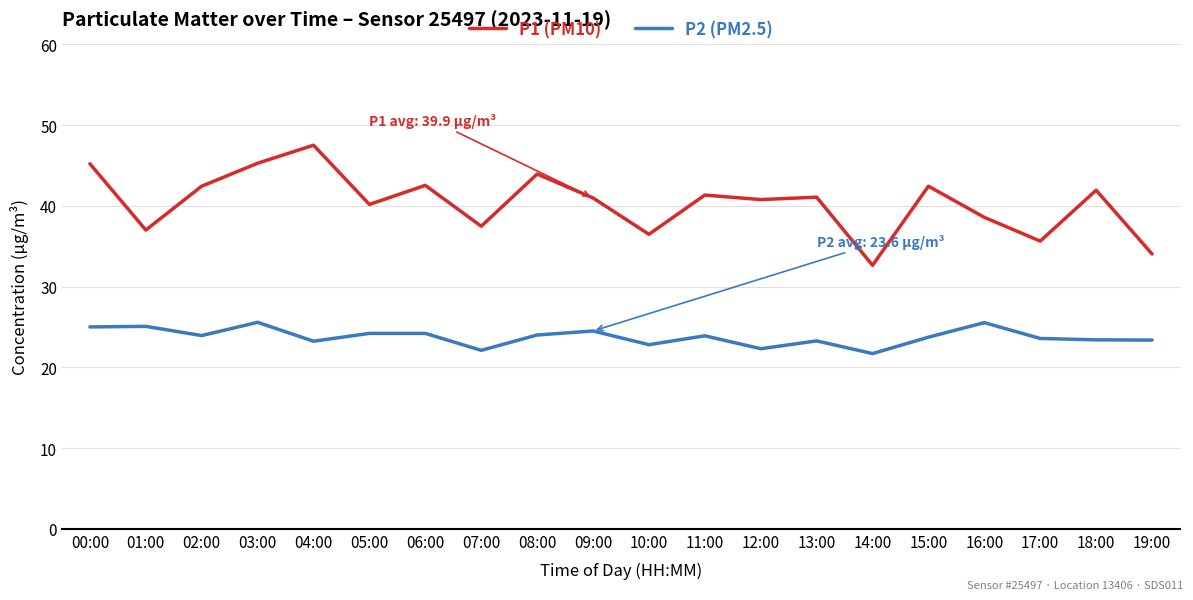

True or false: P1 (PM10) and P2 (PM2.5) intersect in this chart.

False